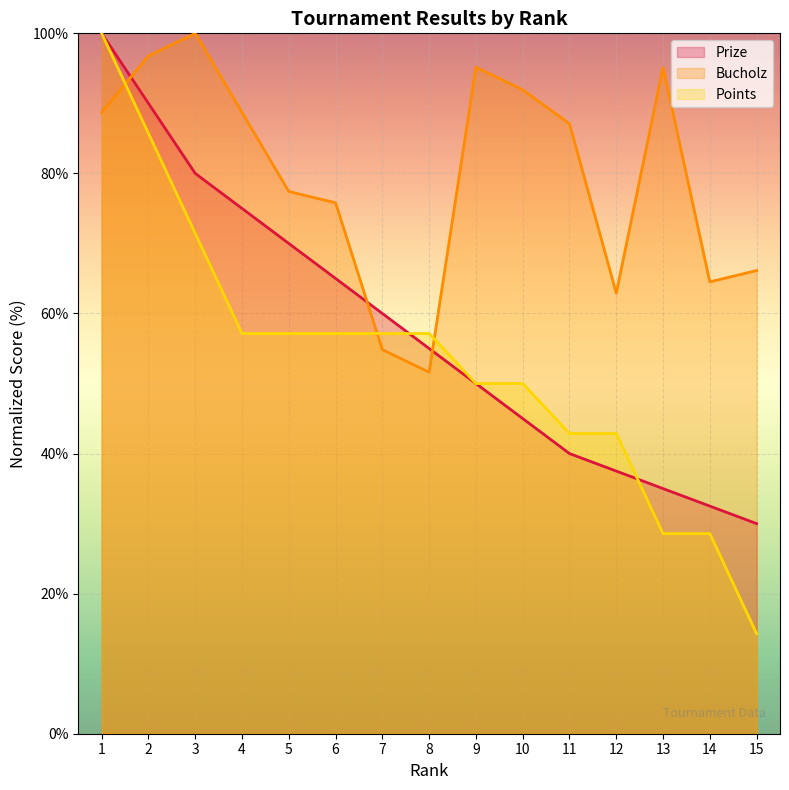

Rank the series by their maximum value, from highest to lowest.

Prize, Bucholz, Points